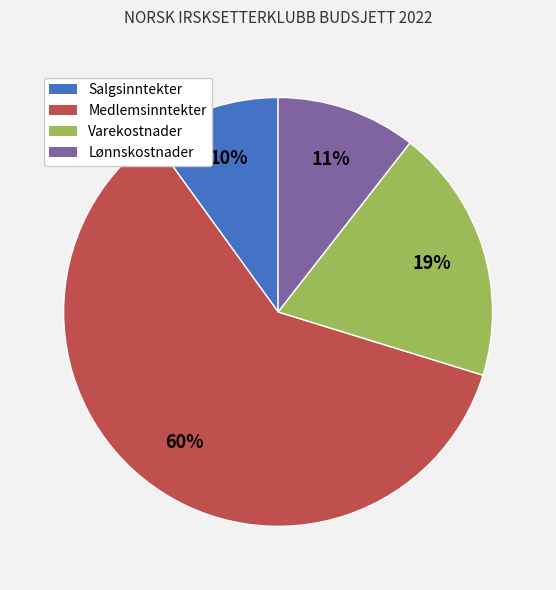

Approximately how many times larger is the value at Medlemsinntekter compared to Salgsinntekter?

6.0